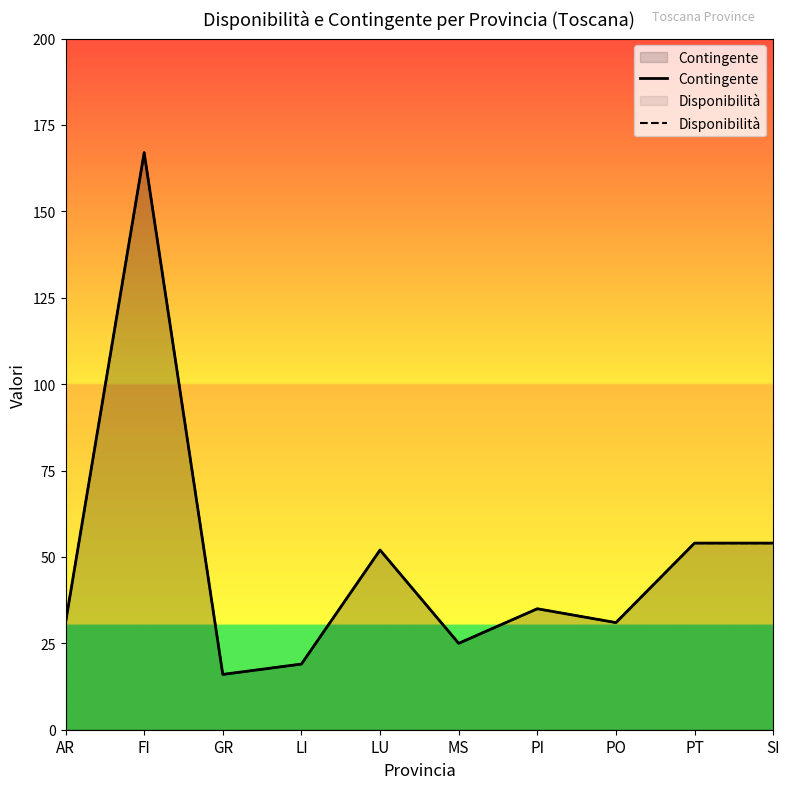

How many data points in Contingente are above 35?

4